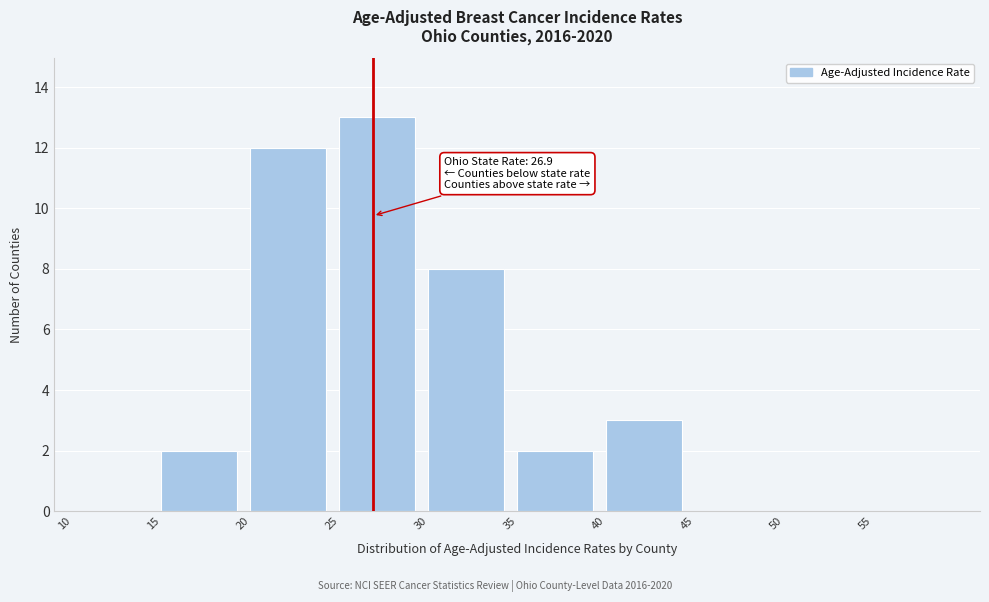

Over which range of the x-axis is the bar tallest?

25 to 30